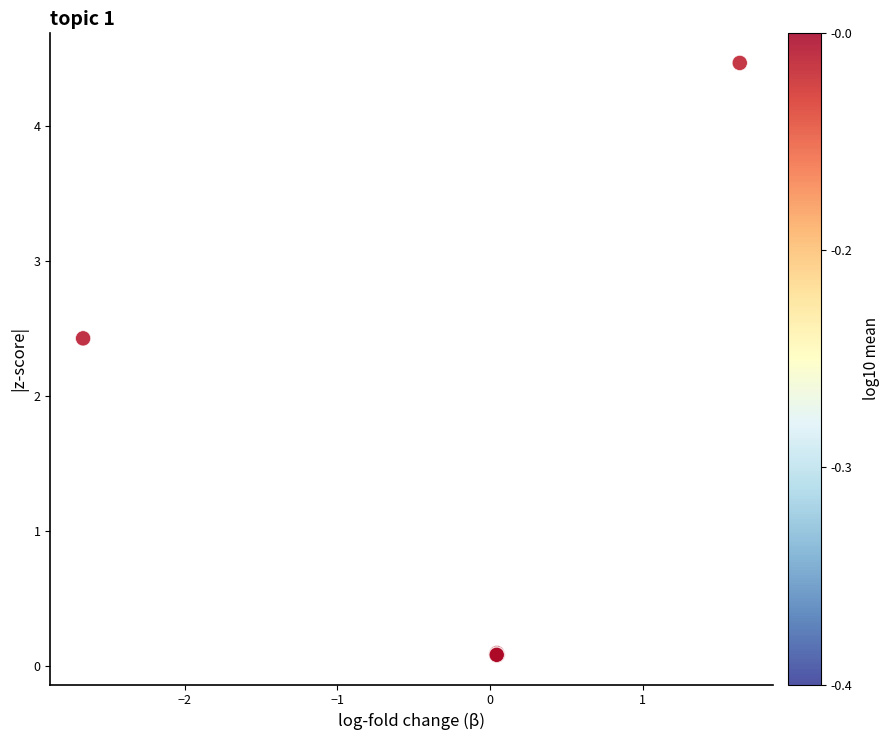

What Y value in the scatter plot is closest to 2?

2.4